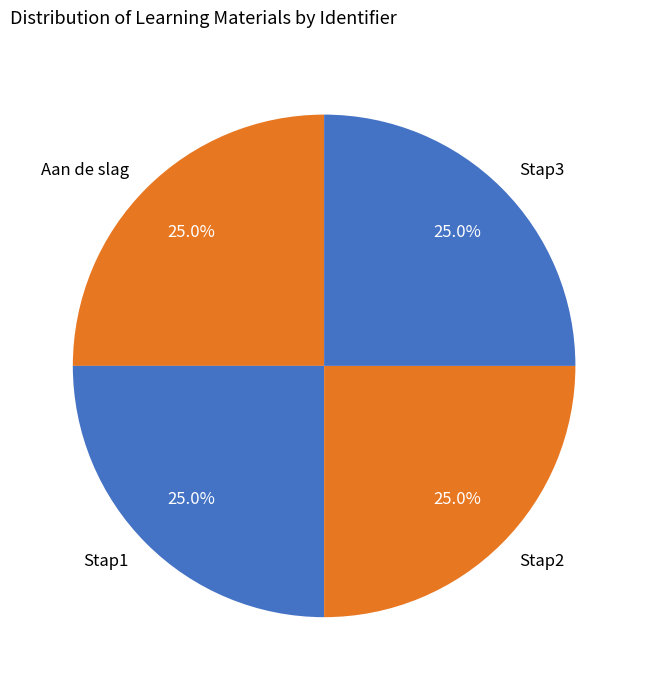

True or false: Stap1 accounts for 36% of the total.

False